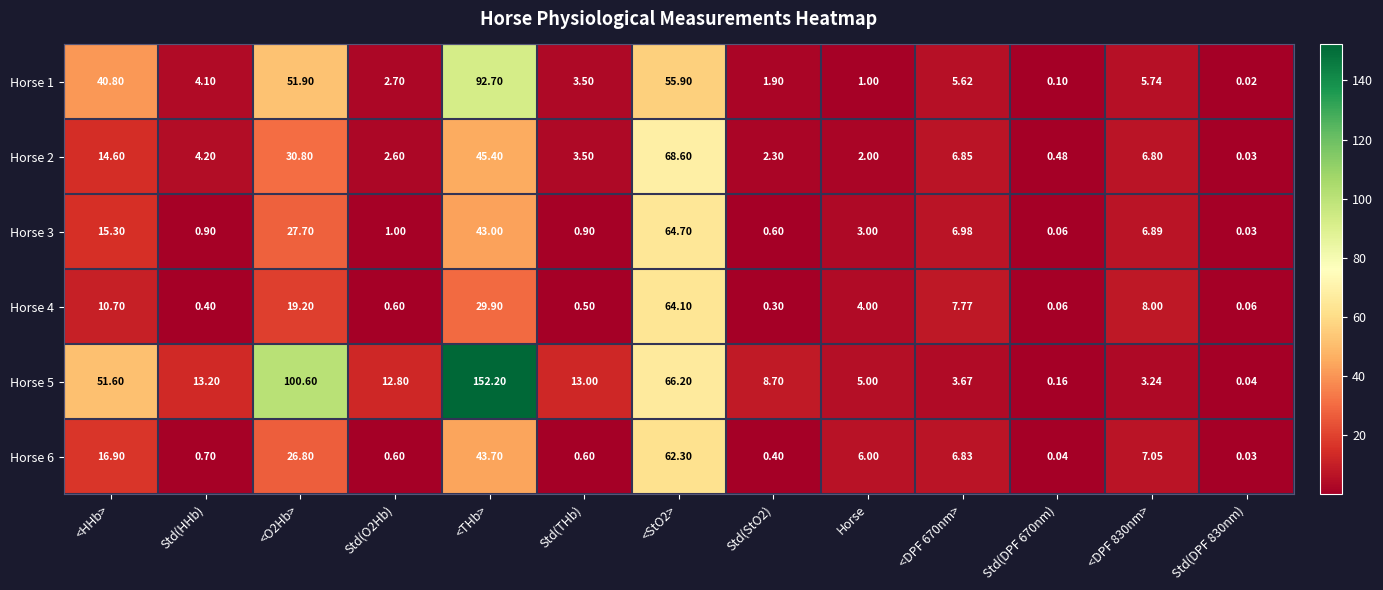

What is the difference between the Horse 6 values at Std(DPF 830nm) and <HHb>?

16.9